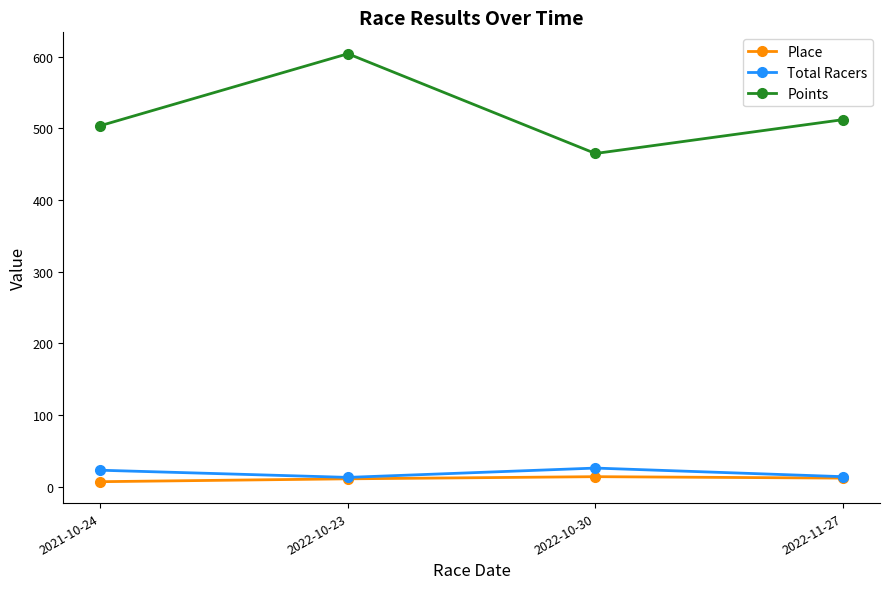

What is the label of the 1st point from the left?

2021-10-24